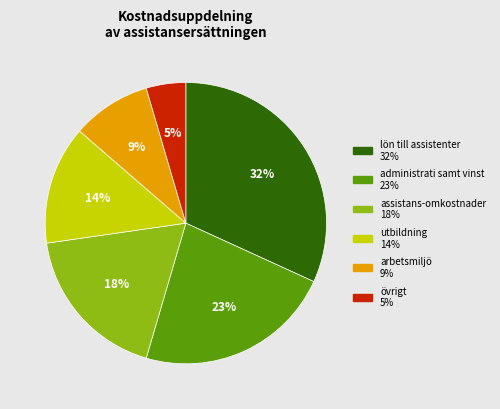

To the nearest percent, what is the difference between the largest and smallest slice percentages?

27%